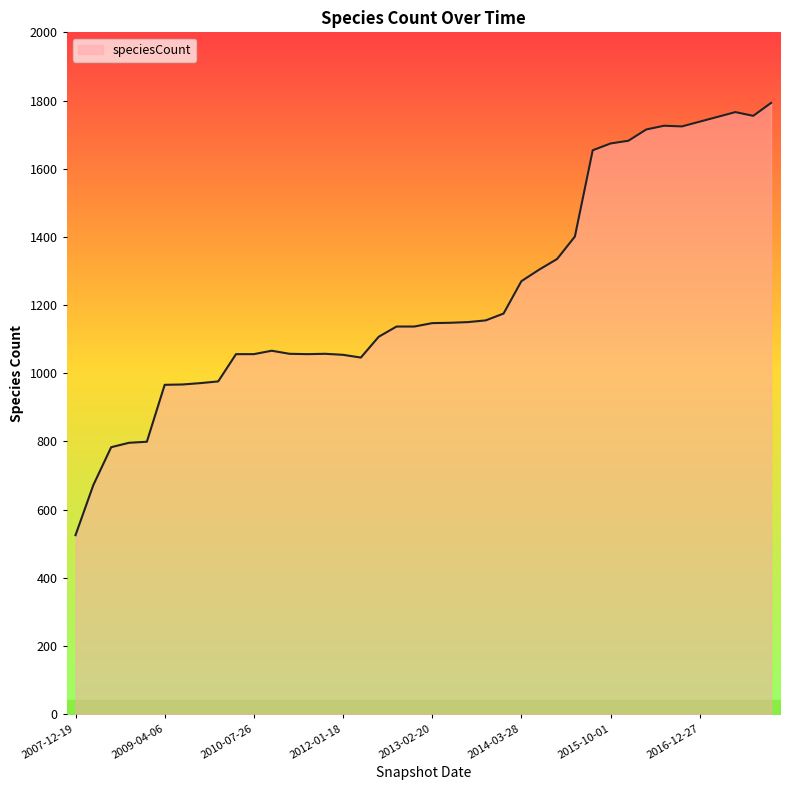

What is the minimum value shown in the chart?

525